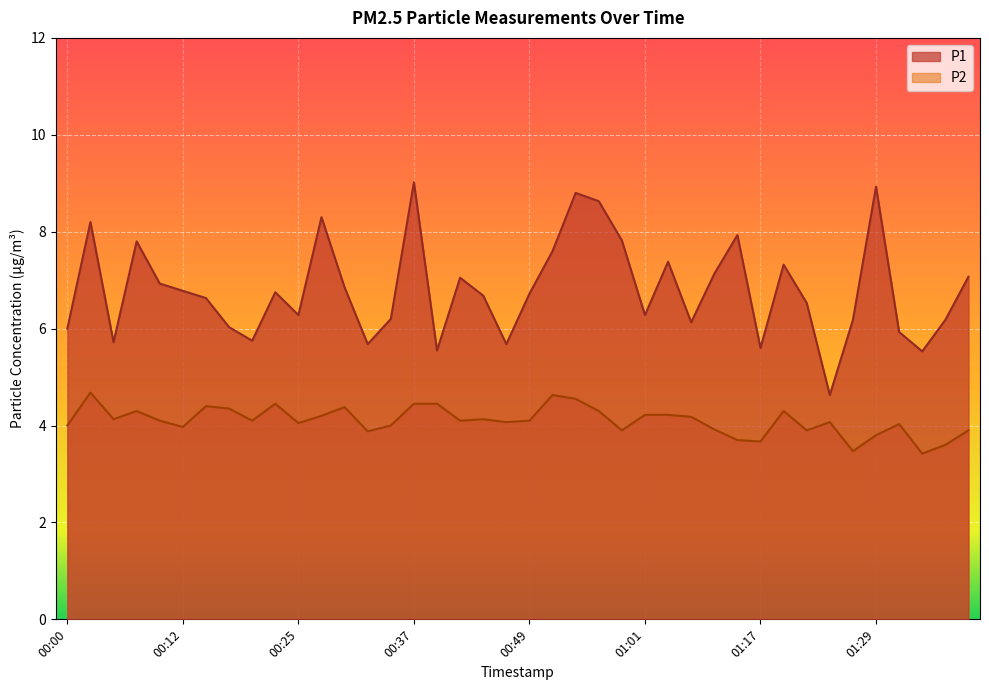

What is the label of the 3rd point from the right?

01:35